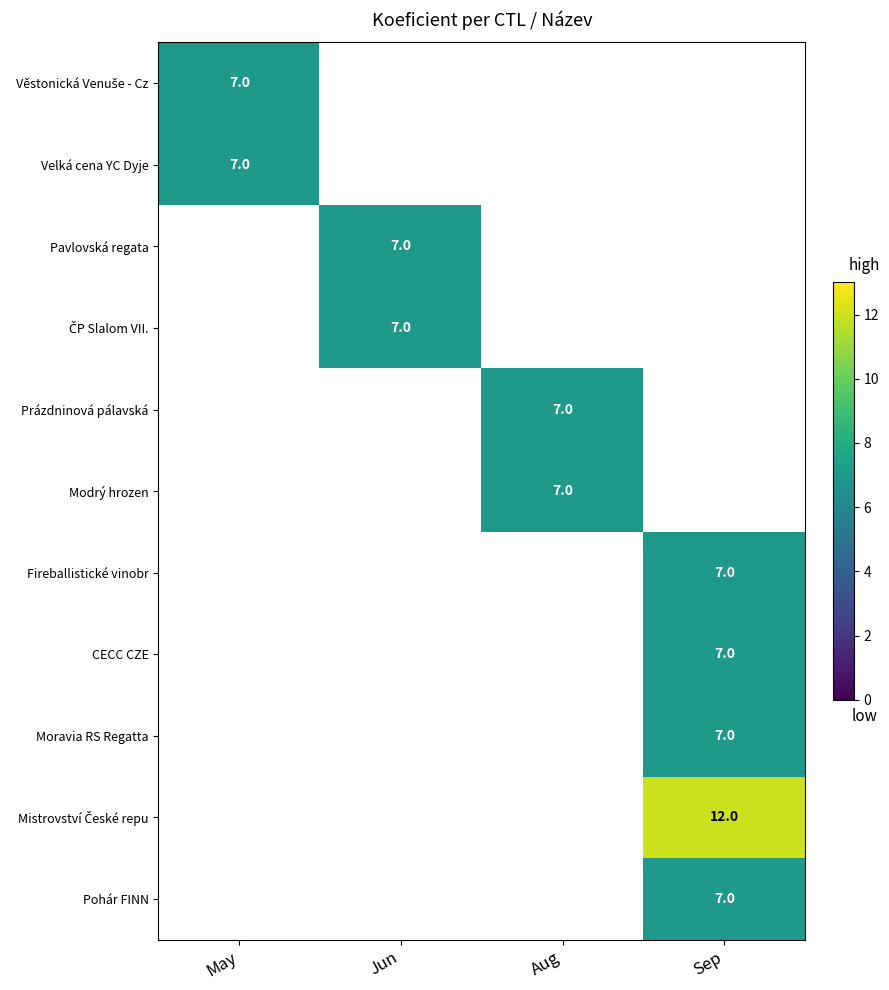

How many categories are shown in the chart?

4